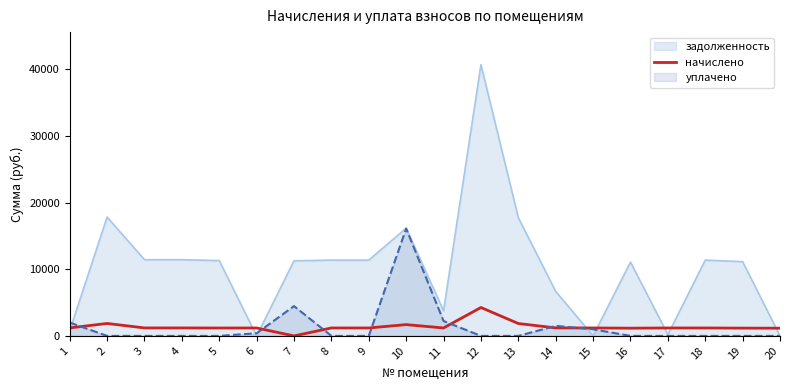

Between 11 and 20, which series saw the biggest shift?

задолженность